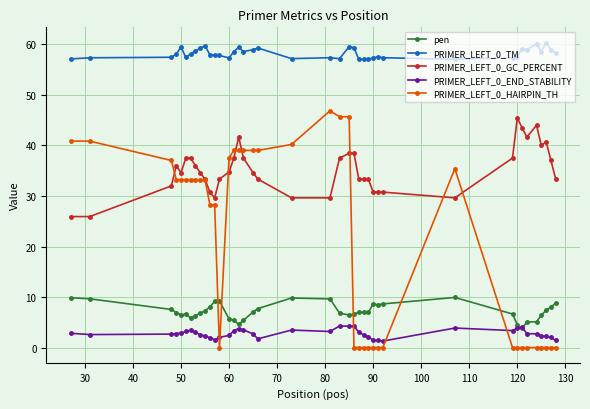

List the series in order of their peak value, highest first.

PRIMER_LEFT_0_TM, PRIMER_LEFT_0_HAIRPIN_TH, PRIMER_LEFT_0_GC_PERCENT, pen, PRIMER_LEFT_0_END_STABILITY